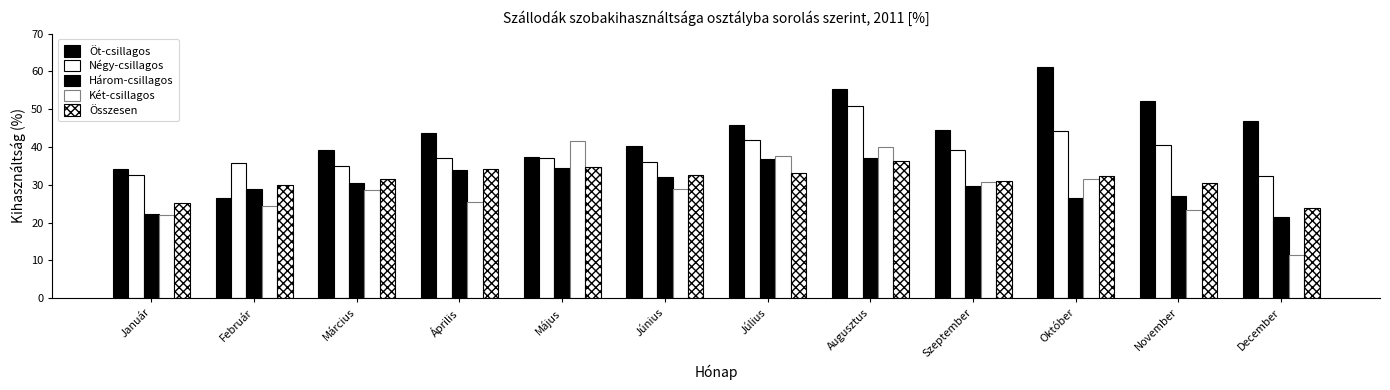

The value of Összesen at November is 7.1. True or false?

False